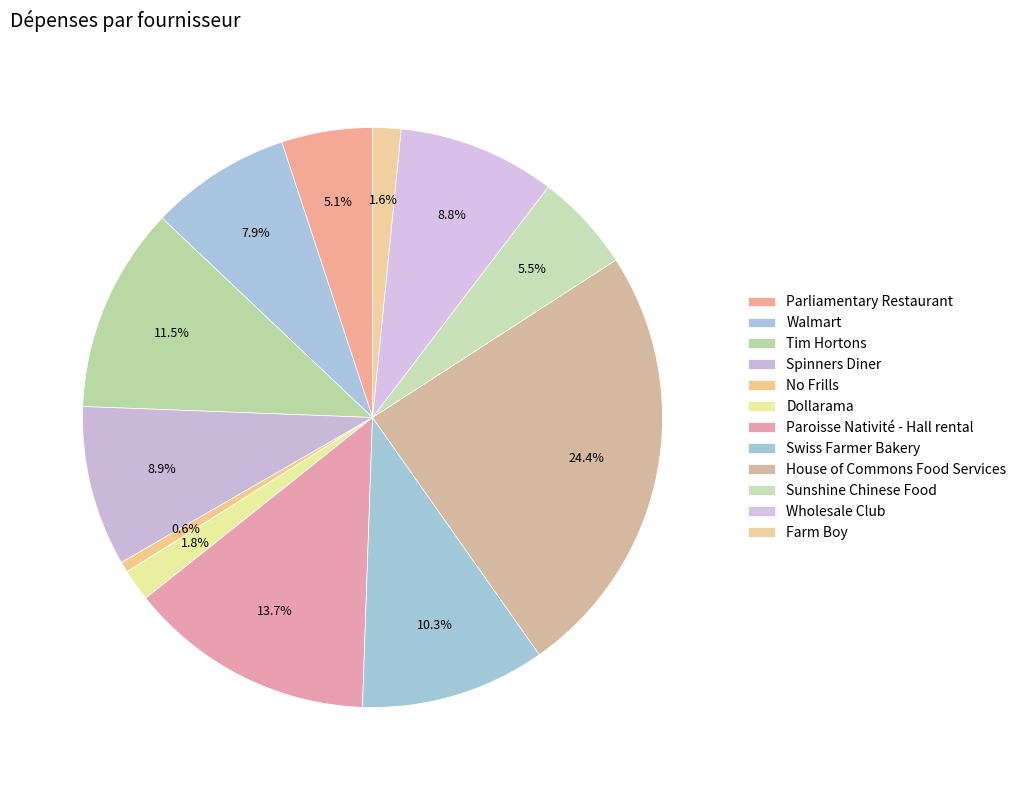

Does House of Commons Food Services account for over 50% of the chart?

No